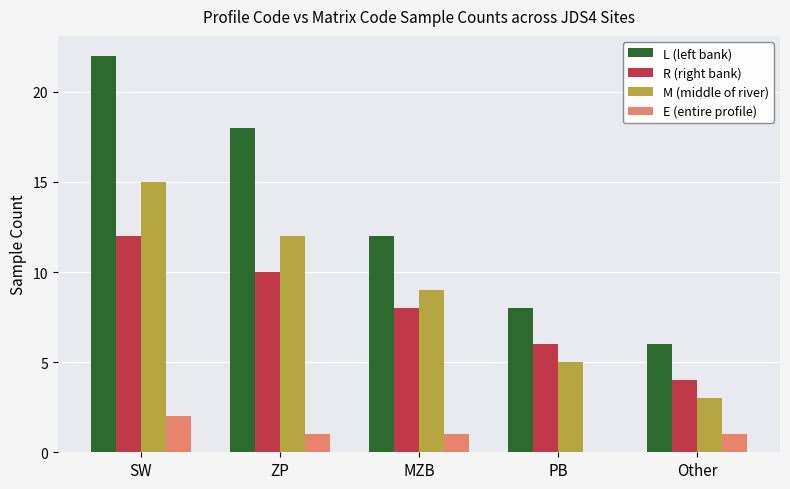

What is the greatest value displayed?

22